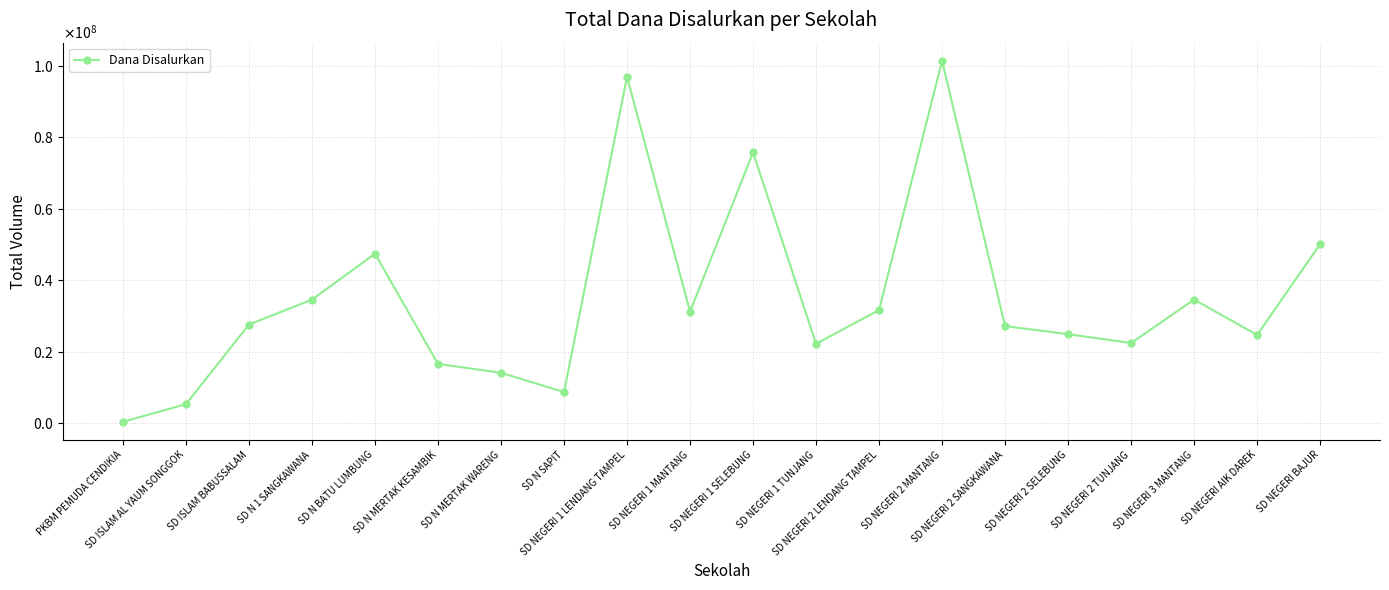

What is the sum of all values?

699075000